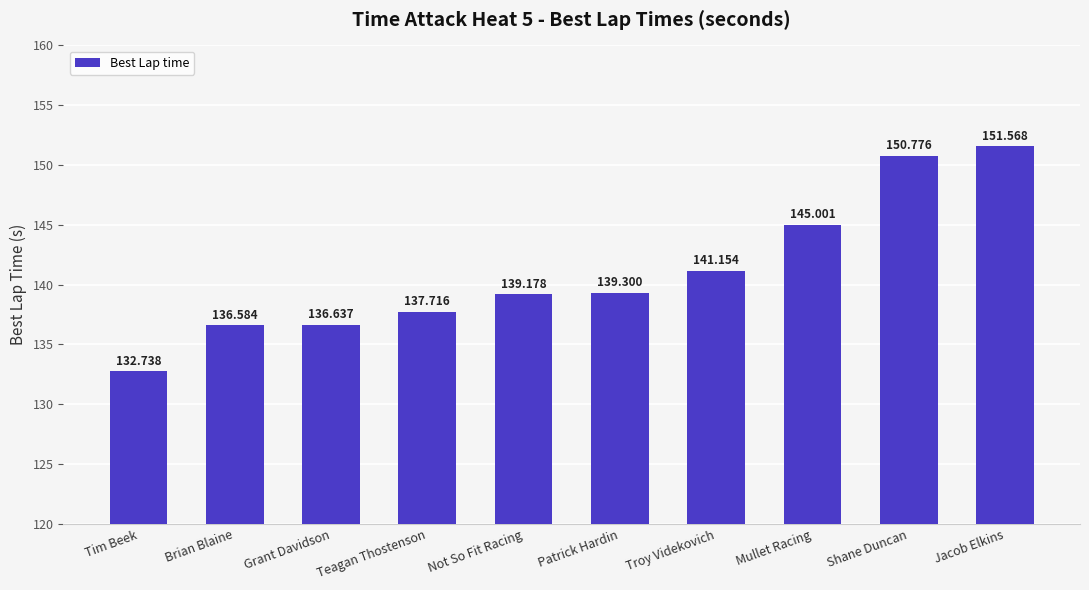

Is it true that the value at Grant Davidson is 136.6?

True